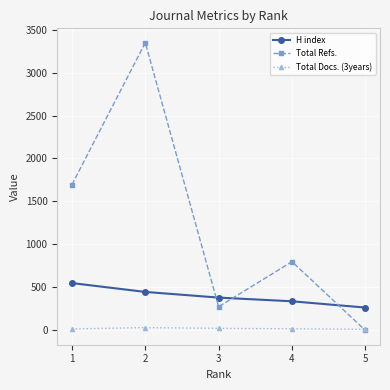

Which series changed the most between 3 and 4?

Total Refs.